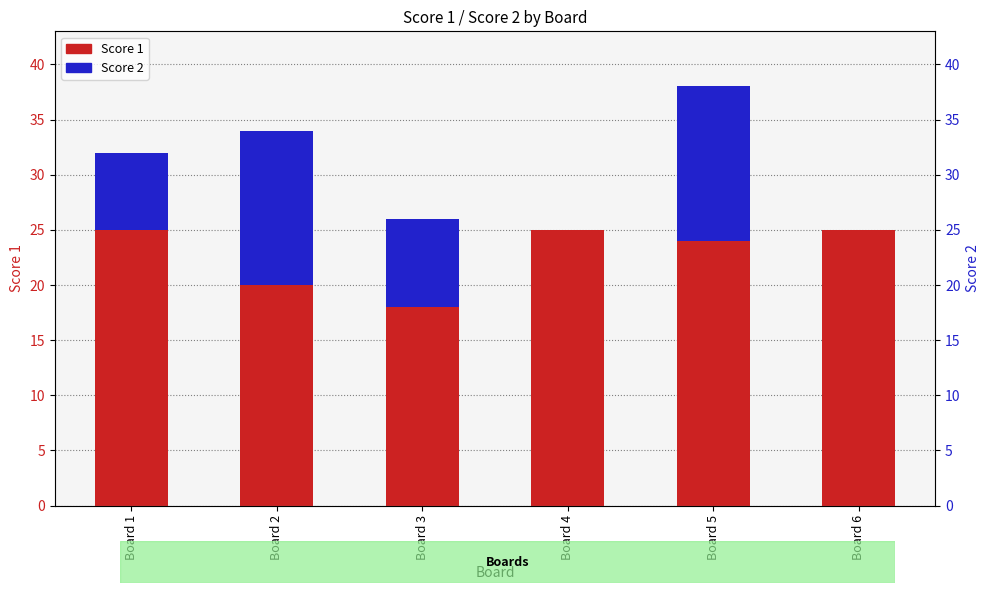

What is the value of the Score 1 bar at the 6th from the left?

25